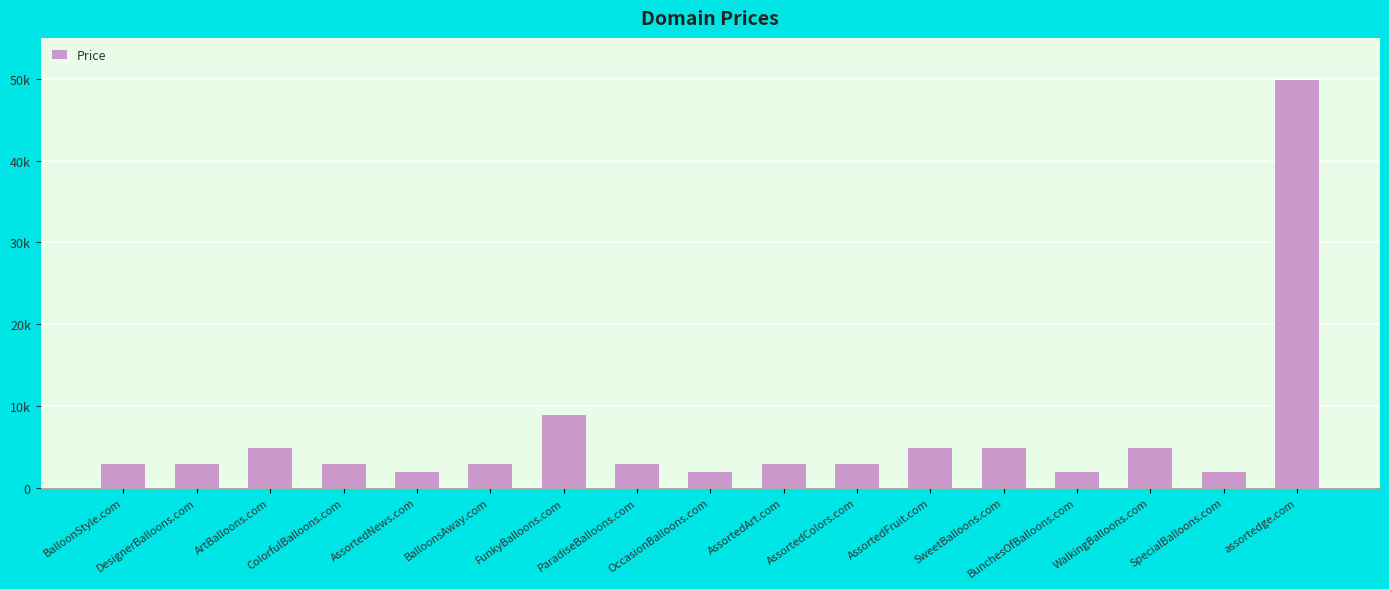

Reading left to right, list all the values displayed in this chart.

BalloonStyle.com=2888	DesignerBalloons.com=2888	ArtBalloons.com=4888	ColorfulBalloons.com=2888	AssortedNews.com=1888	BalloonsAway.com=2888	FunkyBalloons.com=8888	ParadiseBalloons.com=2888	OccasionBalloons.com=1888	AssortedArt.com=2888	AssortedColors.com=2888	AssortedFruit.com=4888	SweetBalloons.com=4888	BunchesOfBalloons.com=1888	WalkingBalloons.com=4888	SpecialBalloons.com=1888	assortedge.com=49888